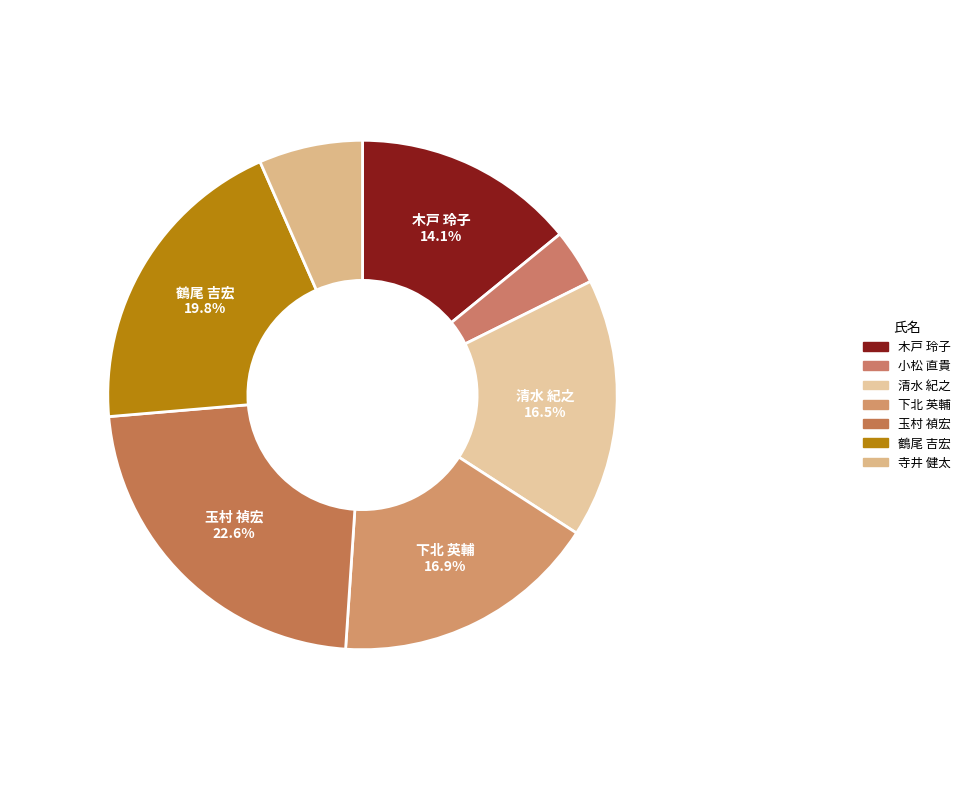

How many slices are in this pie chart?

7